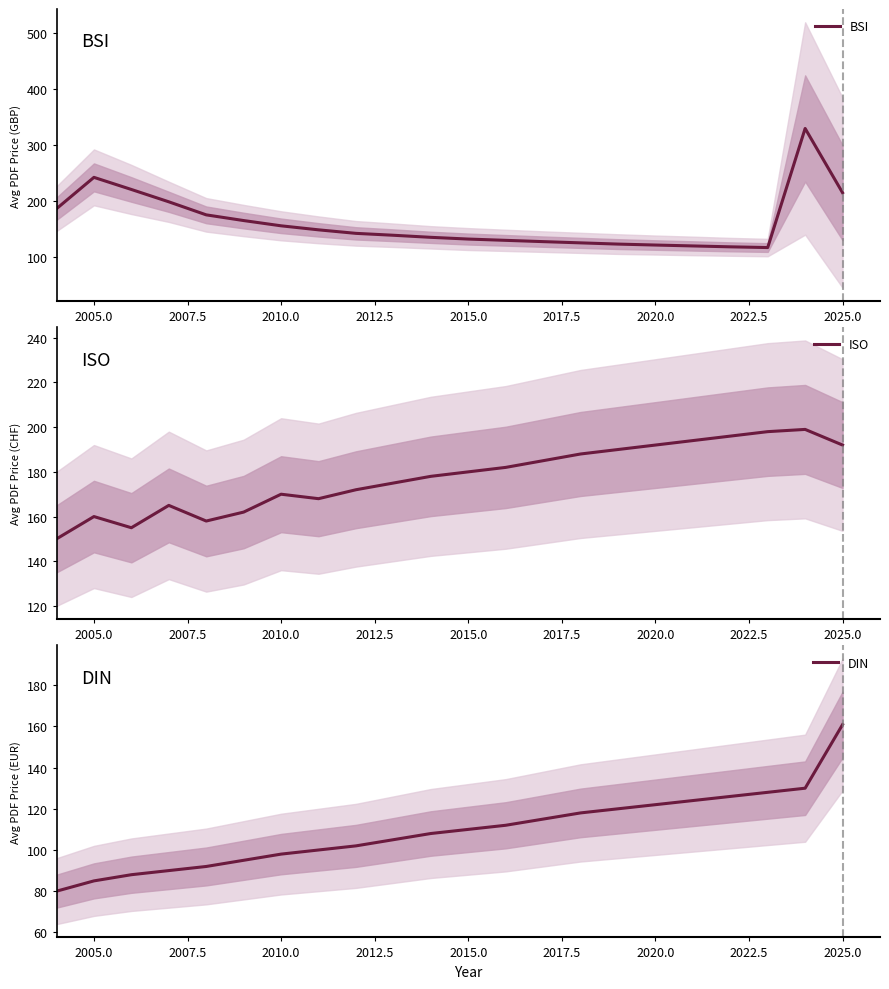

True or false: BSI has a value of 121.4 at 2020.0.

True